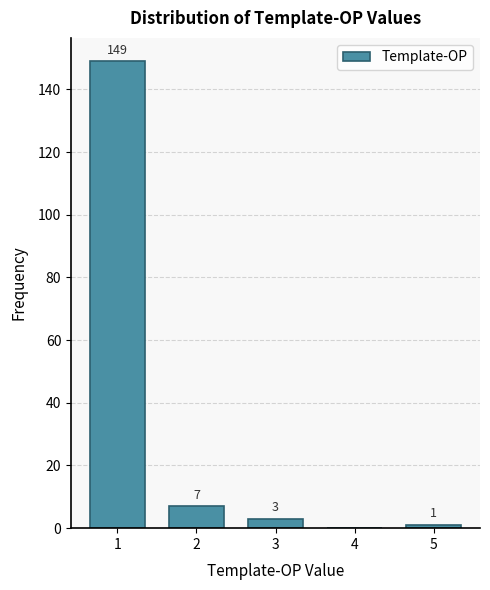

Over which range of the x-axis is the bar tallest?

0.5 to 1.5